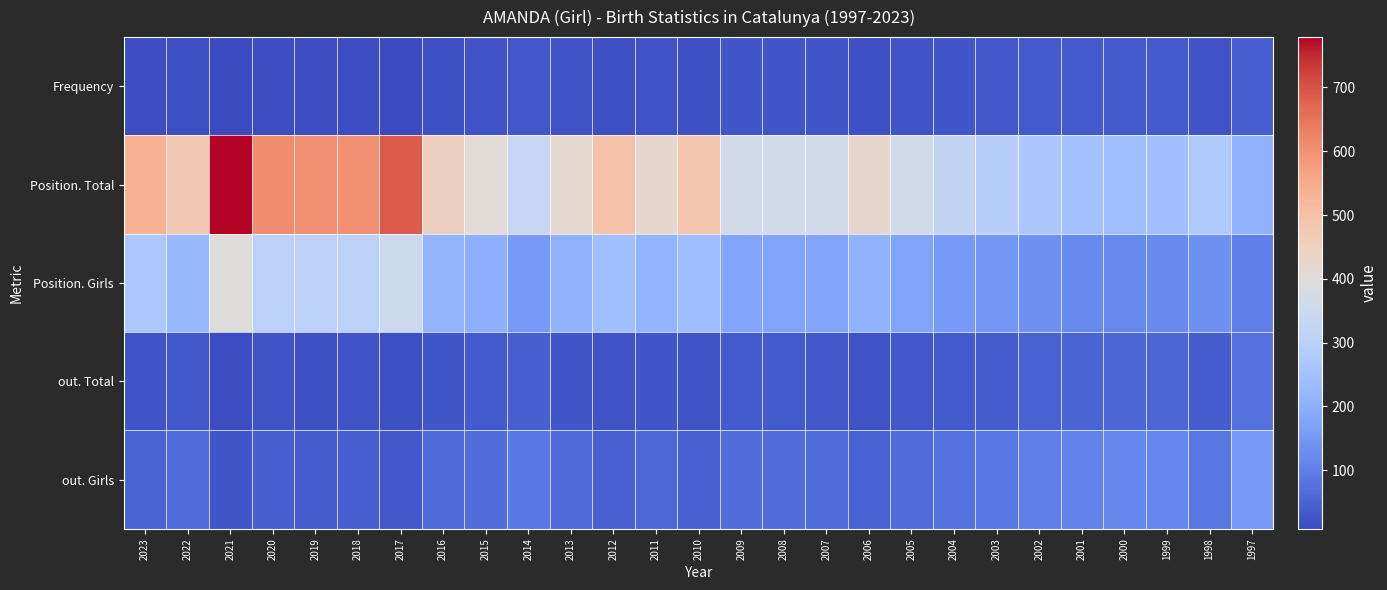

How many data points does each series have?

27